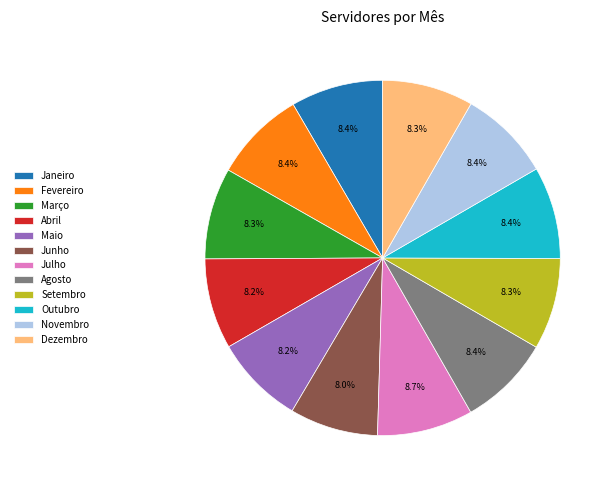

What percentage is the Julho slice, to the nearest percent?

9%